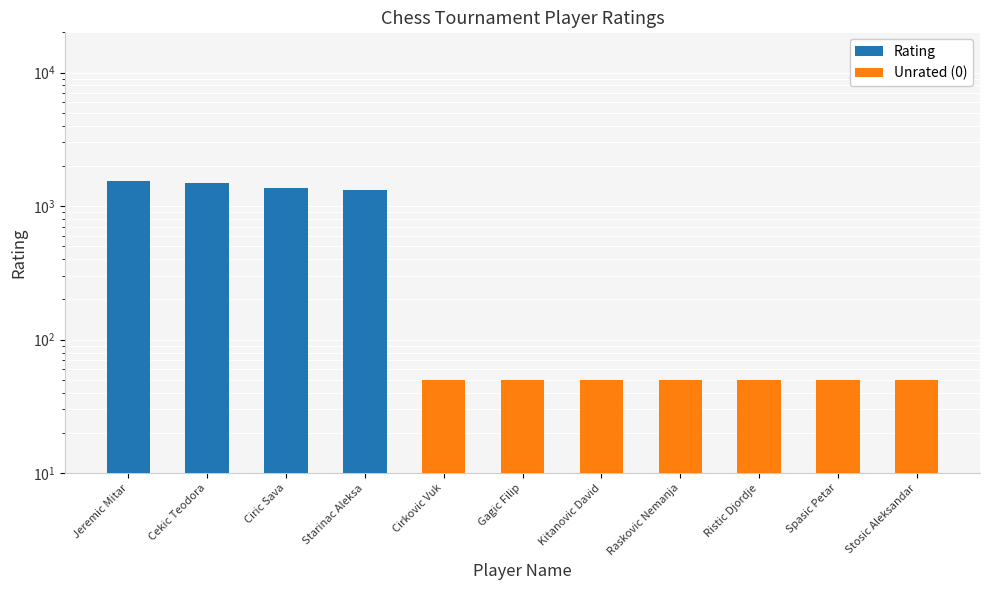

What position from the left is Jeremic Mitar?

1